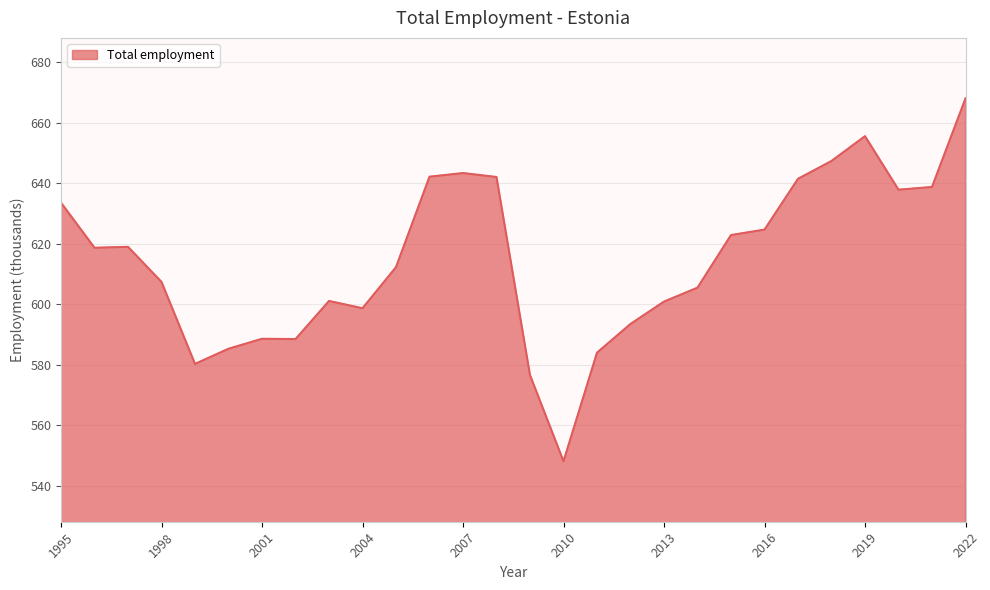

What is the smallest value displayed?

548.1